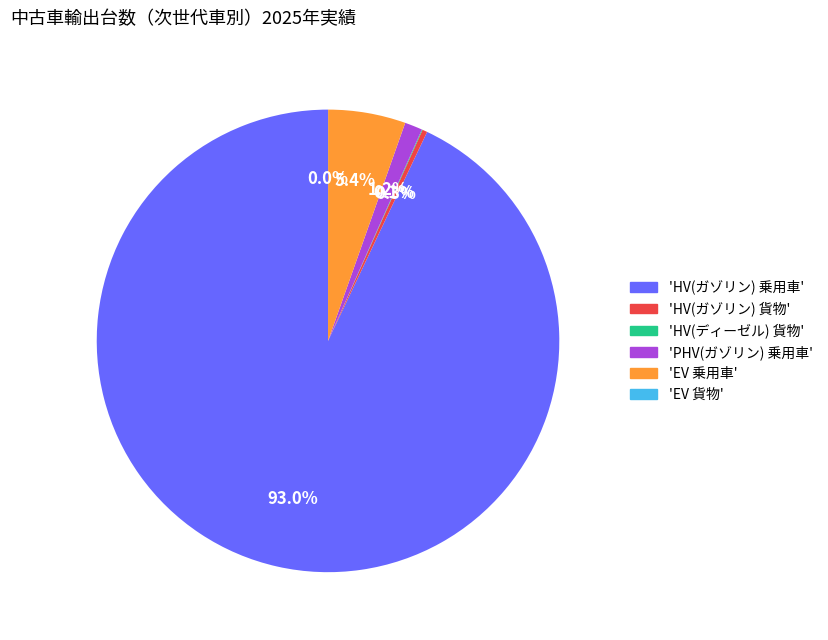

What portion of the pie excludes 'EV 乗用車'?

94.6%